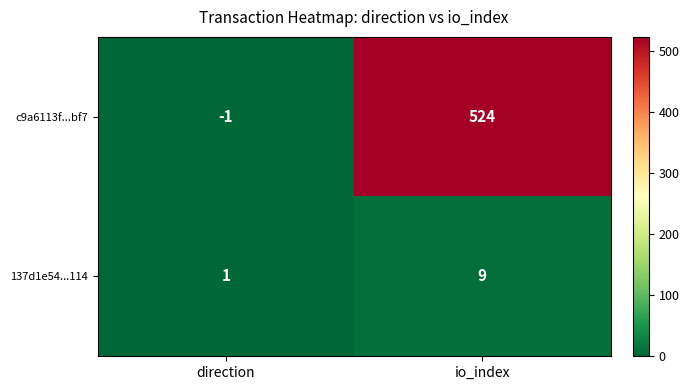

List the labels in order of c9a6113f...bf7 value, largest first.

io_index, direction